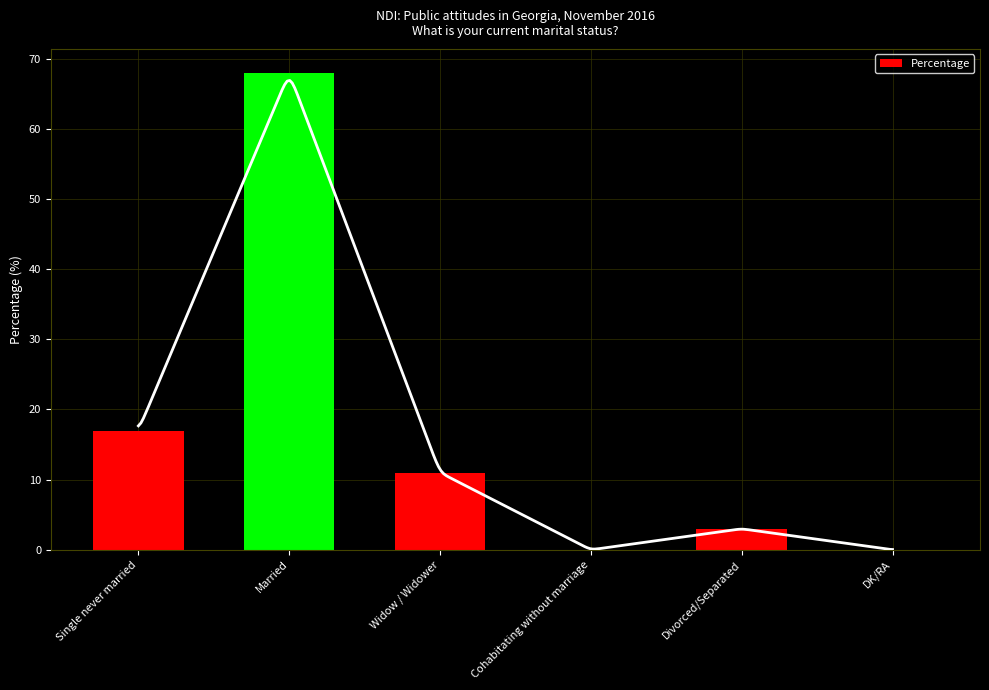

How many bars are there in total?

6